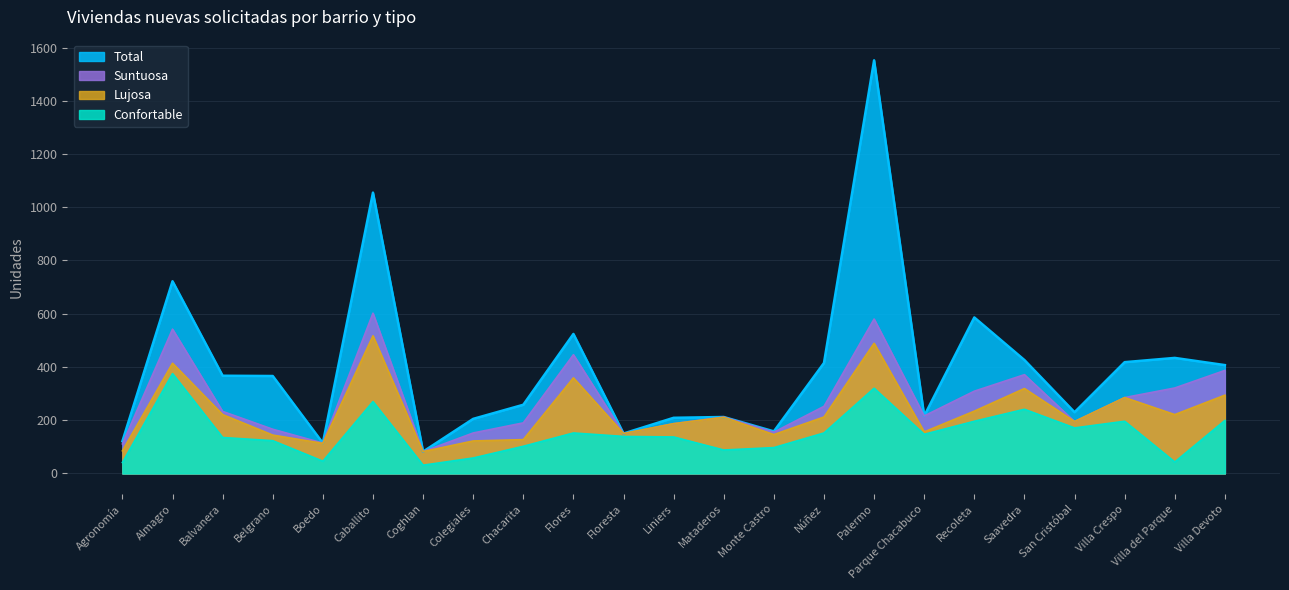

Between Balvanera and Flores, which series saw the biggest shift?

Suntuosa